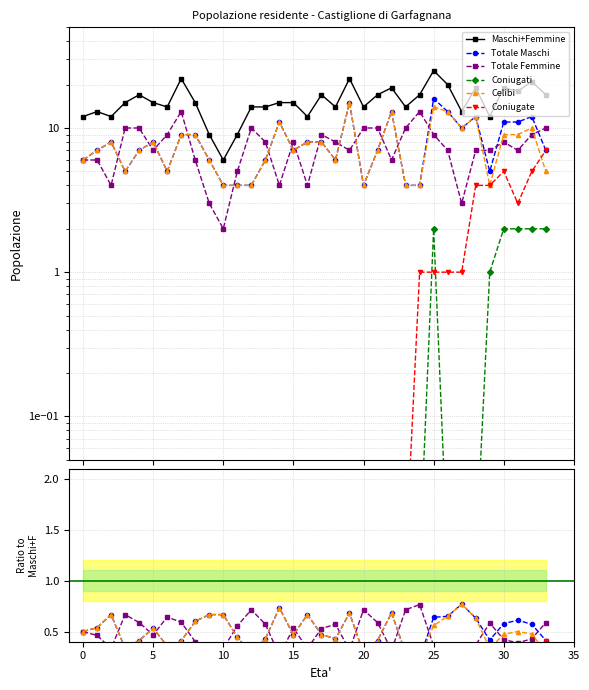

Read the Maschi+Femmine value at 20.

14.0